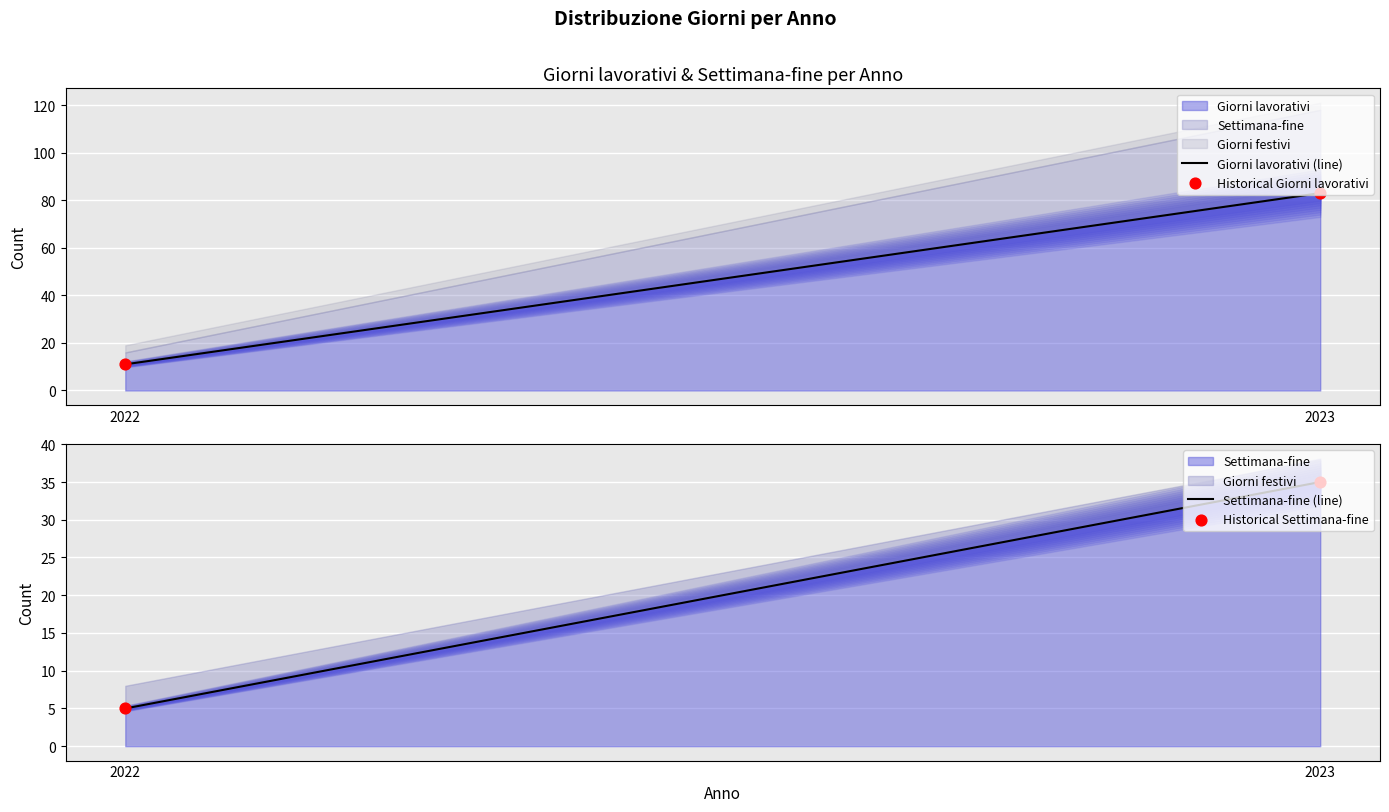

Which series has the largest total across all categories?

Giorni lavorativi (line)